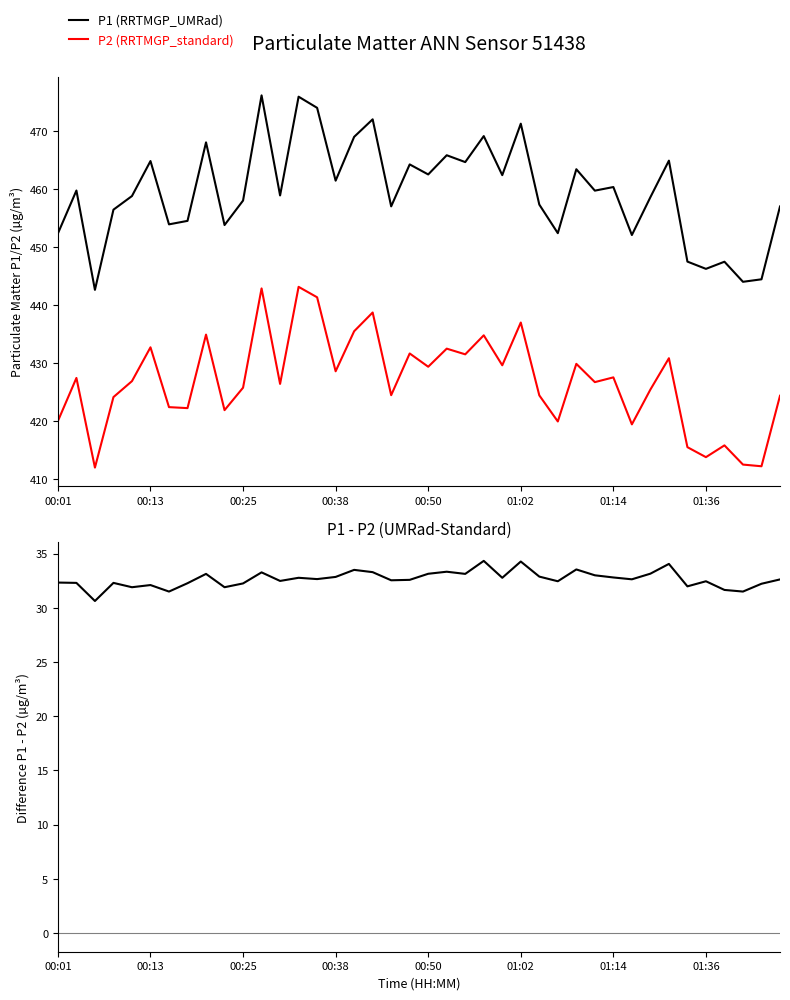

True or false: P2 (RRTMGP_standard) and P1 (RRTMGP_UMRad) cross at least once.

False